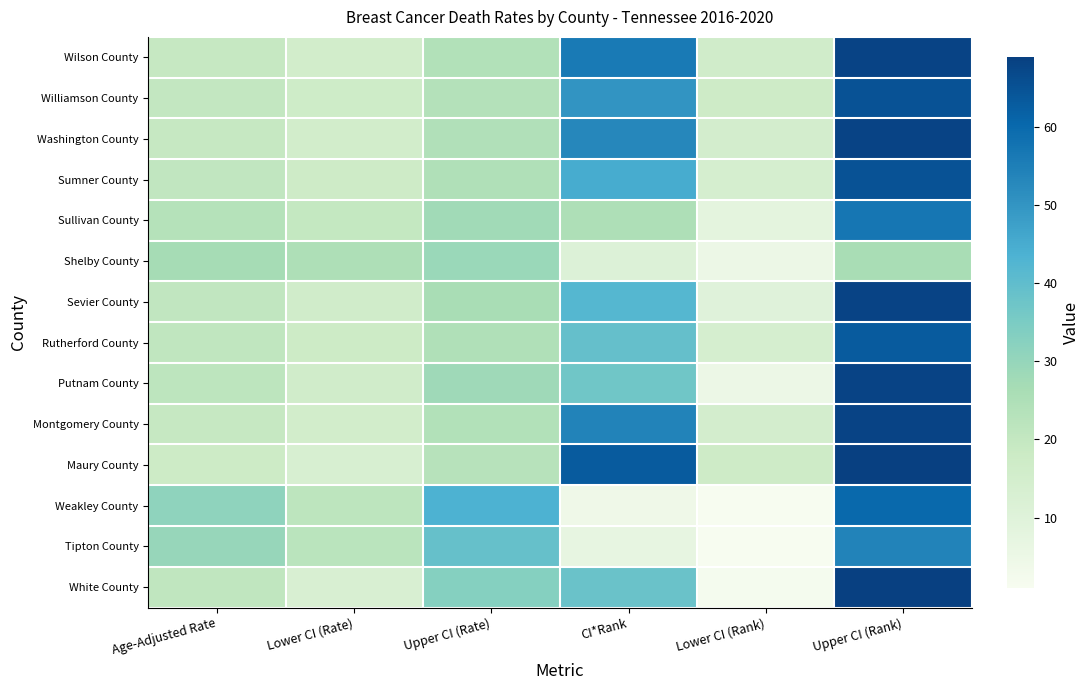

How many series are shown in this chart?

14